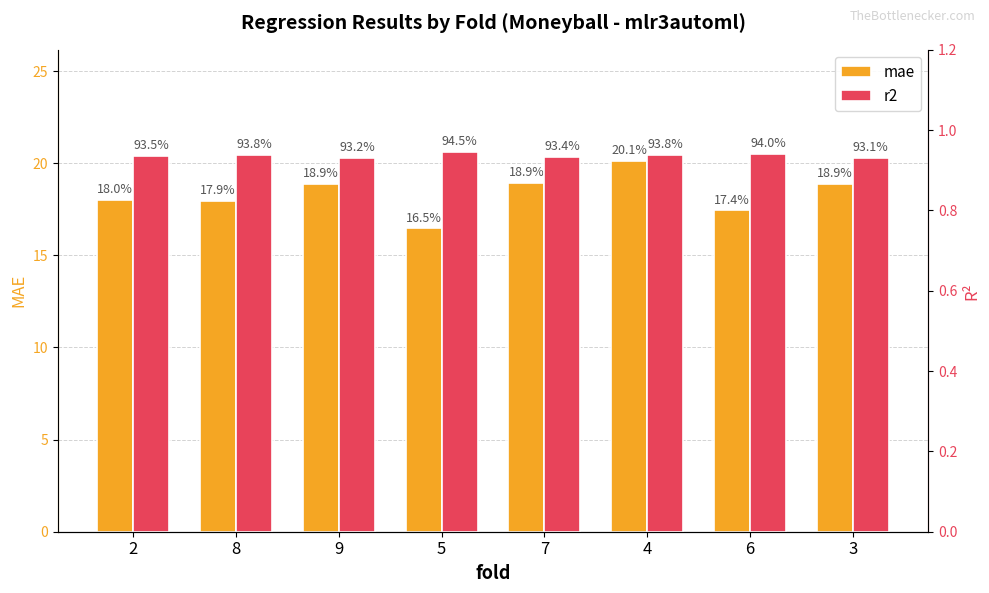

What is the difference between the highest and lowest values at 6?

16.5